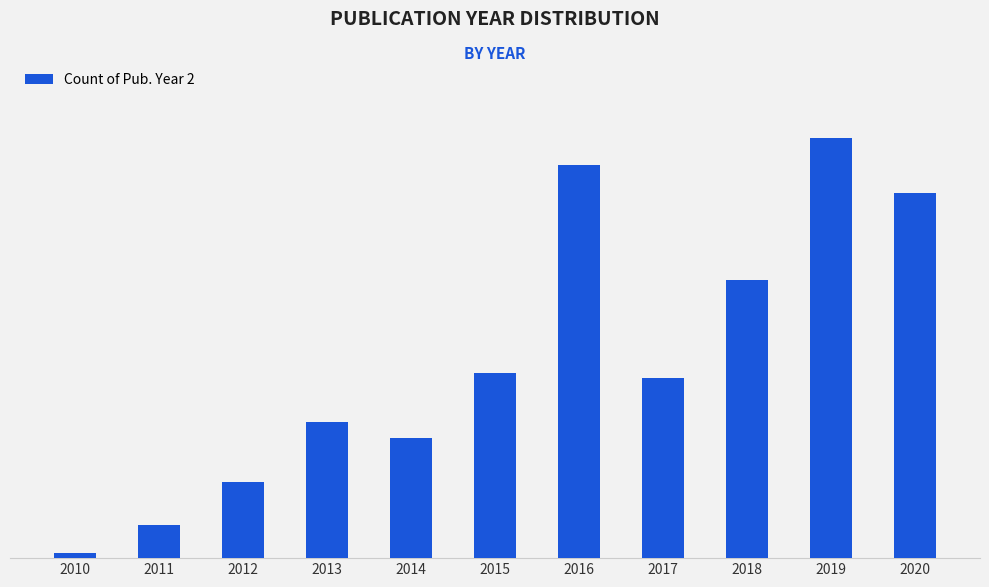

The value at 2014 is 22. True or false?

True